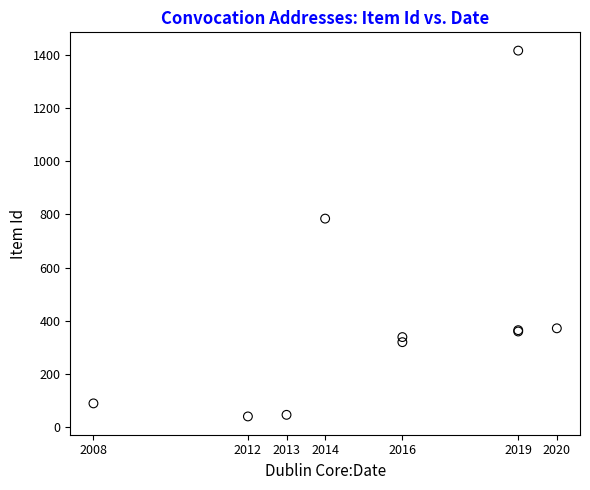

What Y value in the scatter plot is closest to 728?

784